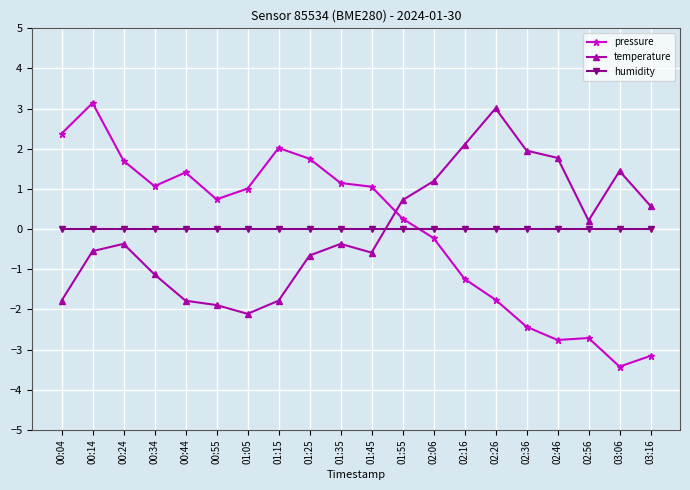

True or false: pressure has more than 0 interior local peaks.

True